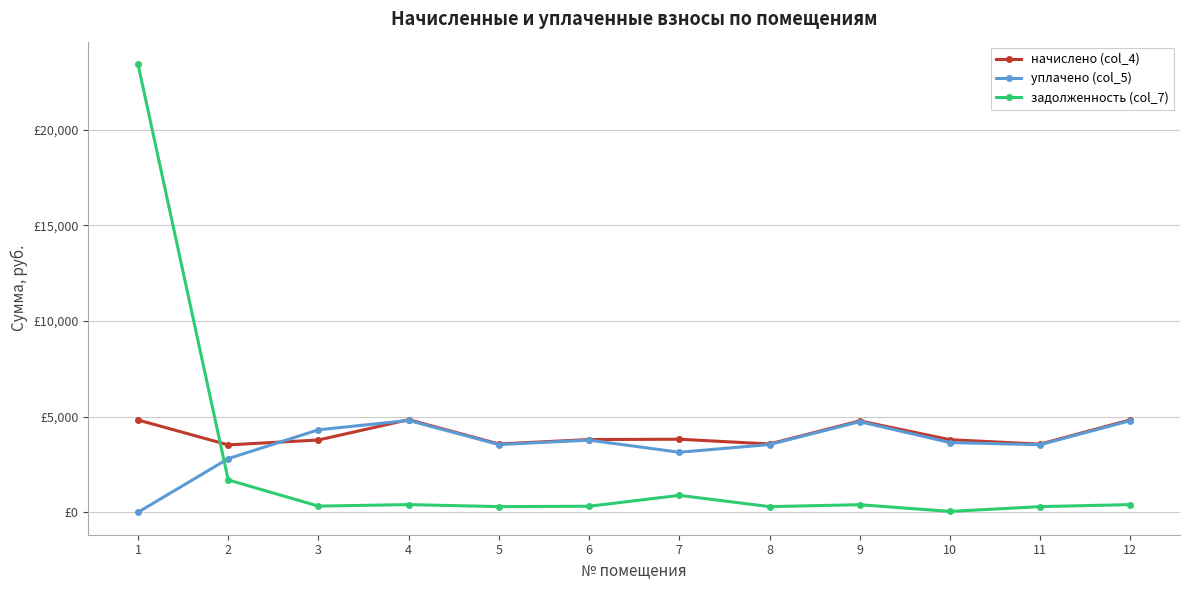

Does the chart have visible grid lines?

Yes